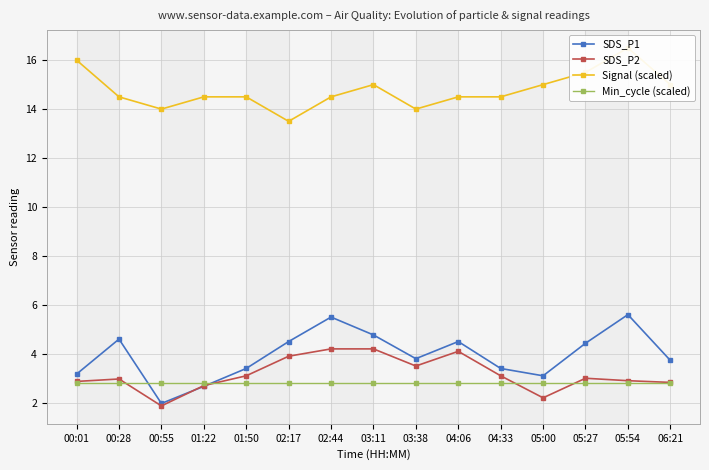

True or false: SDS_P2 has more than 1 points higher than both neighbors.

True